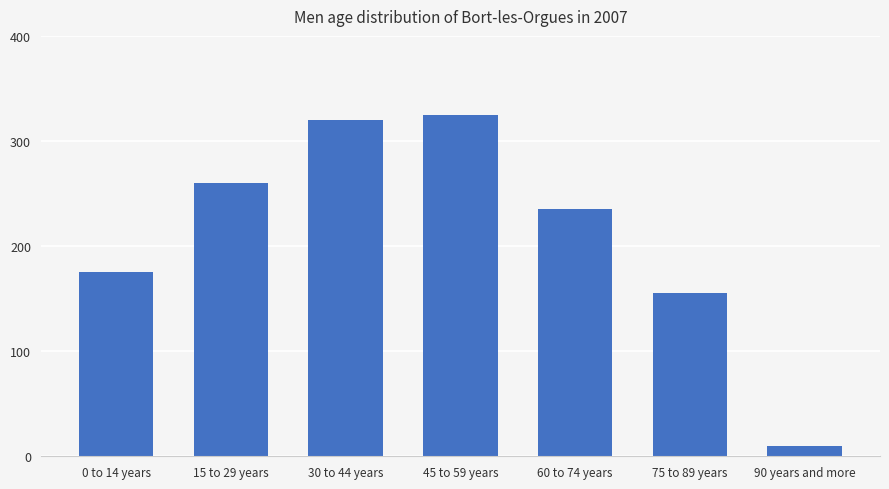

What is the value of the 5th bar from the left?

235